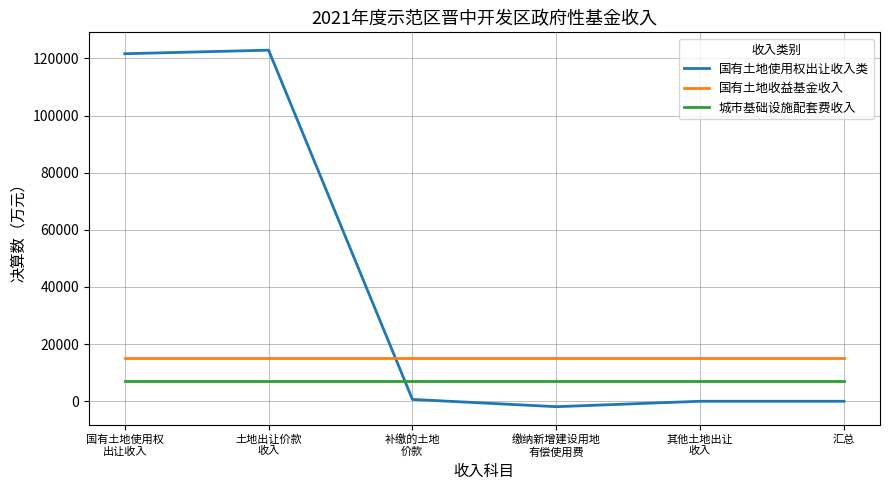

What is the spread (max minus min) of values at 缴纳新增建设用地
有偿使用费?

17066